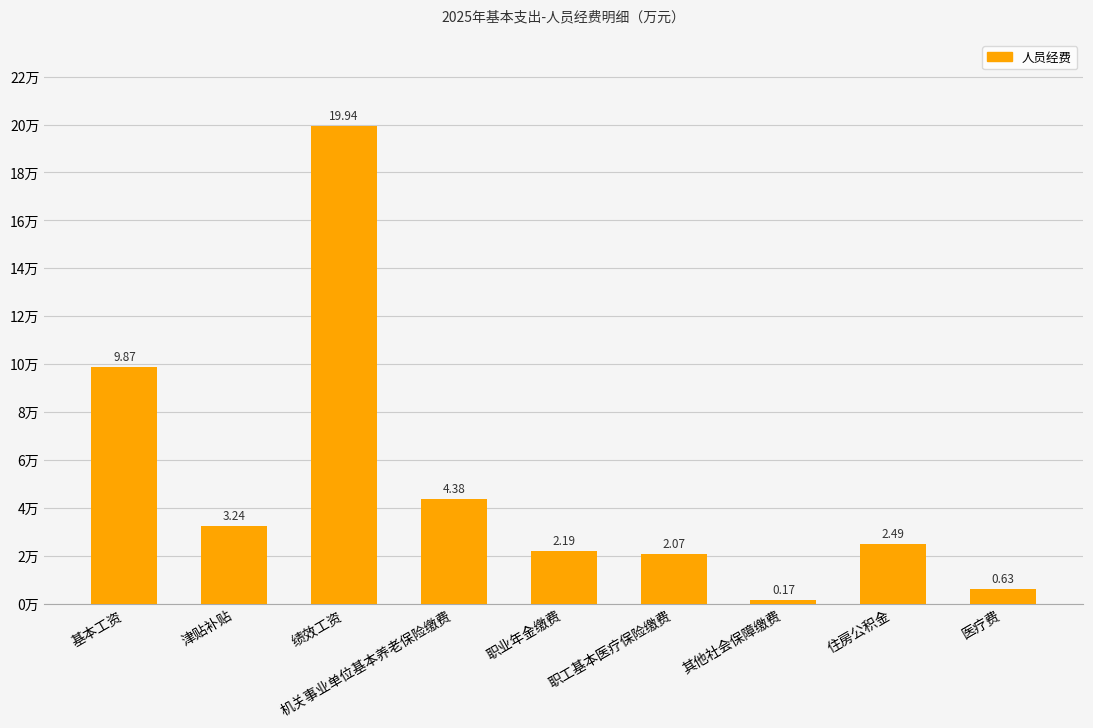

What position from the right is 绩效工资?

7